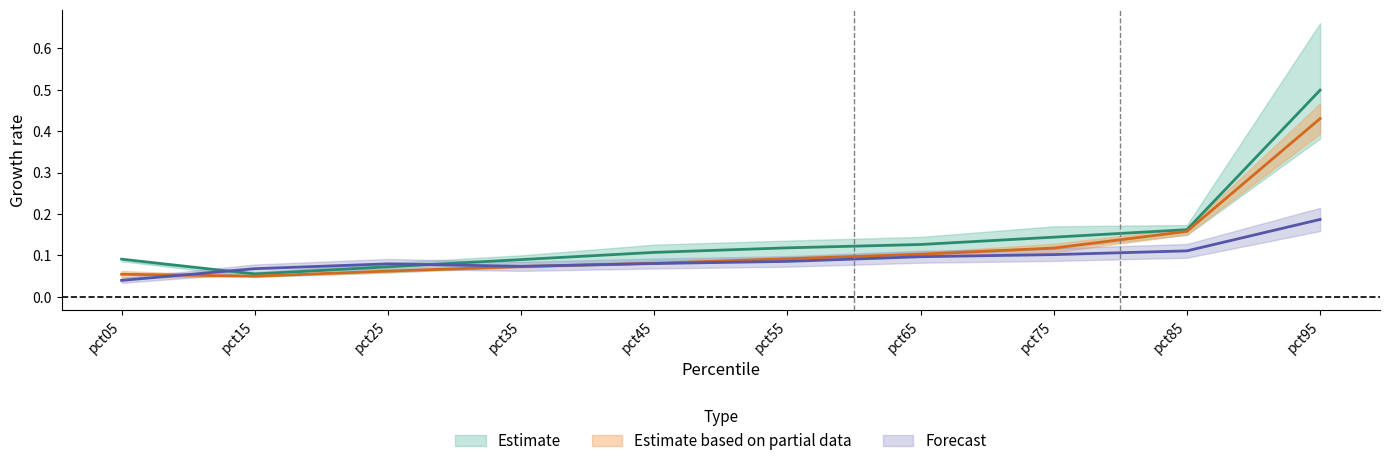

What is the sum of all Jun values?

0.9